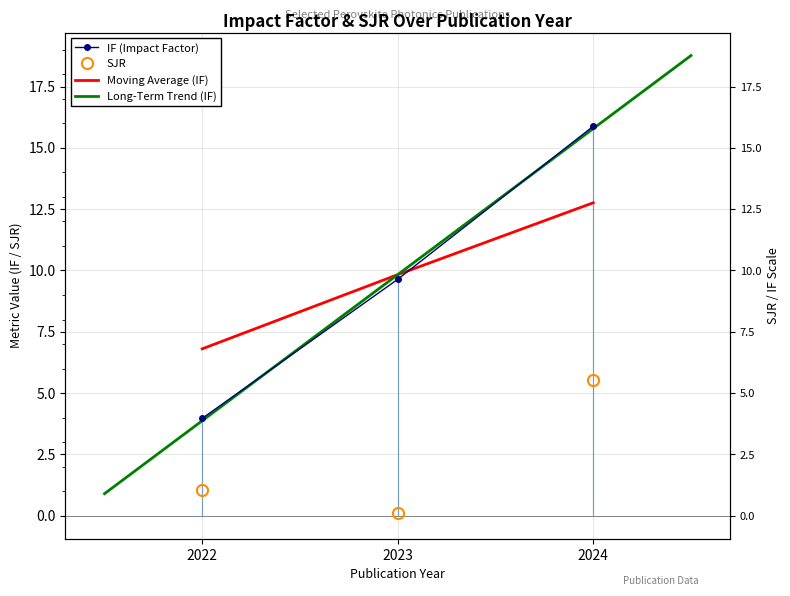

Which series has the largest total across all categories?

IF